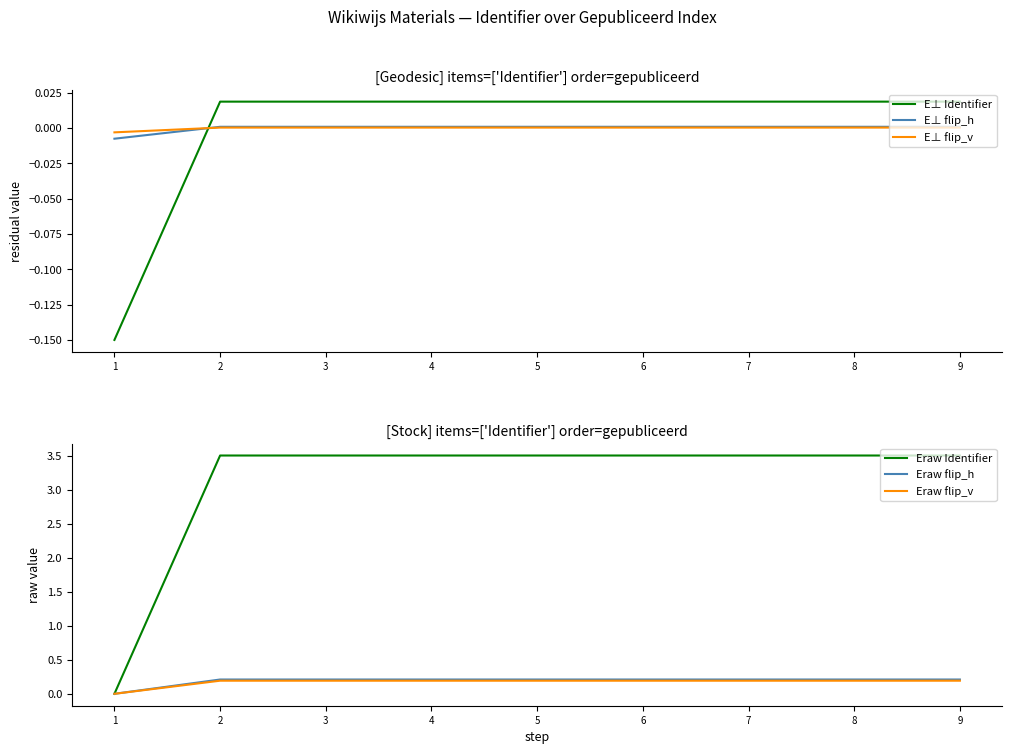

Which series has the largest total across all categories?

Eraw Identifier